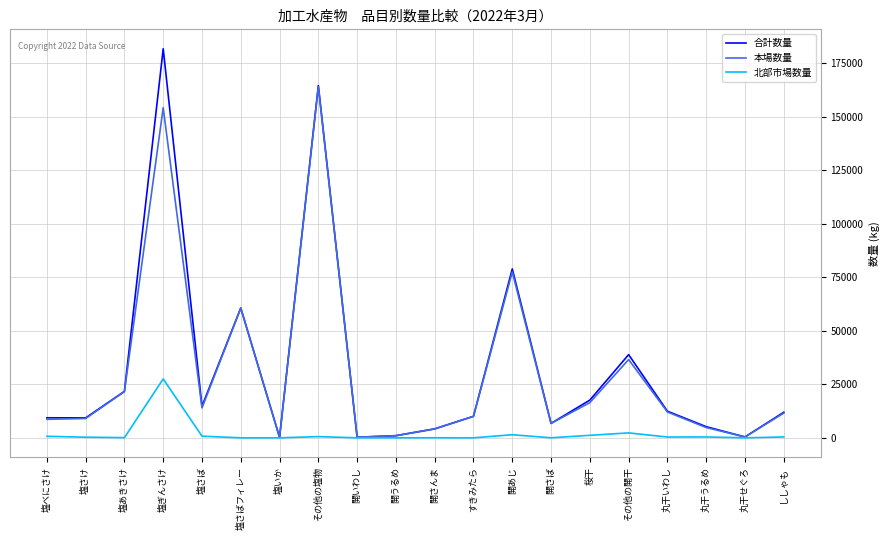

What is the difference between the maximum and minimum values in the 北部市場数量 series?

27510